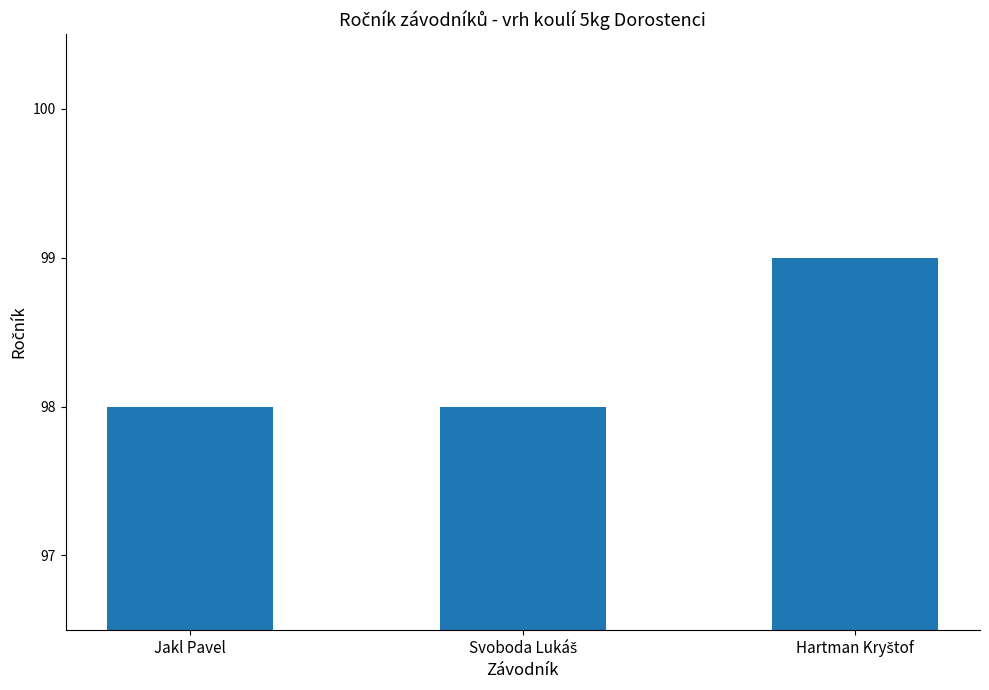

Reading left to right, list all the values displayed in this chart.

98	98	99